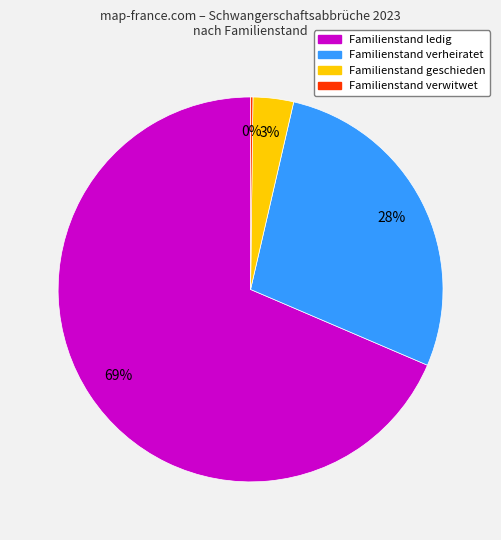

Is there a majority slice in this chart?

Yes